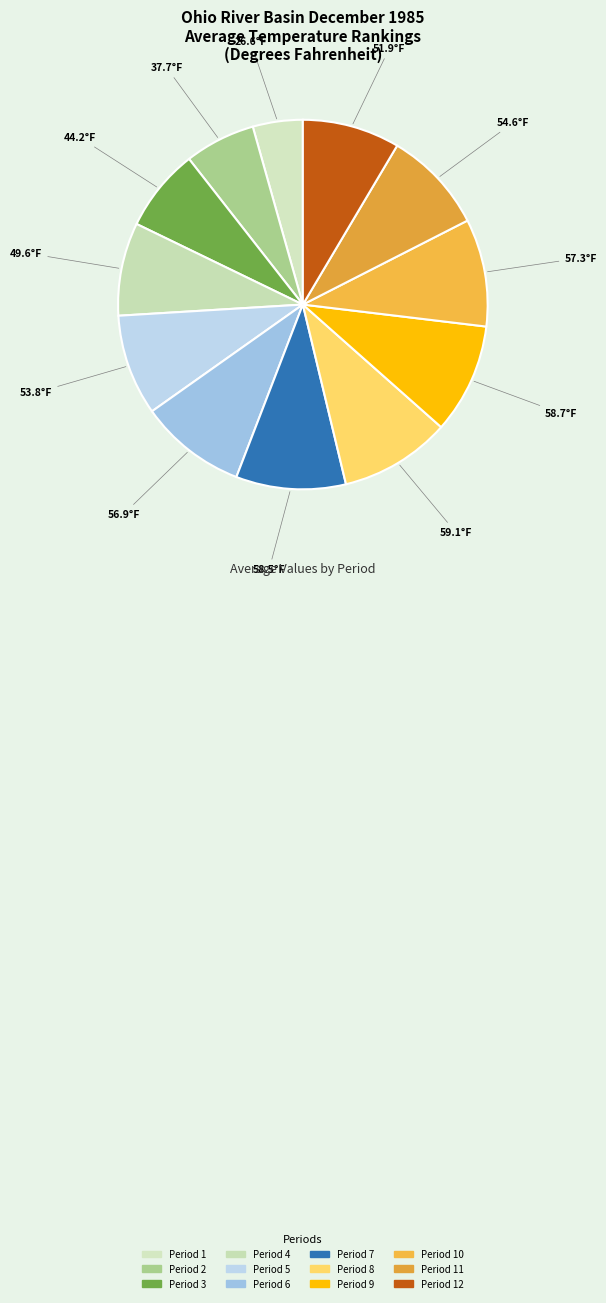

Is it true that Period 12 is 23% of the pie?

False